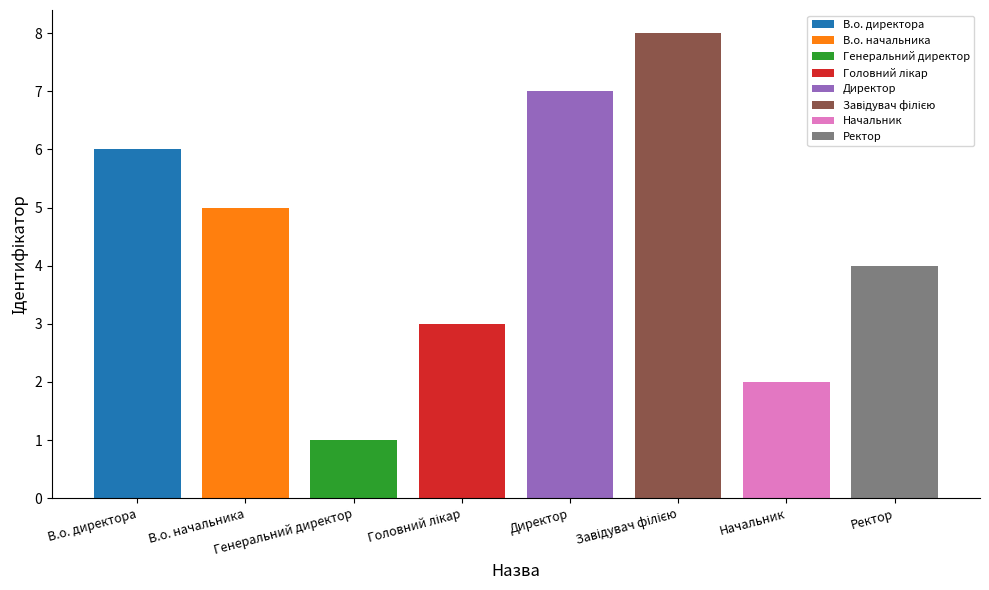

Reading left to right, list all the values displayed in this chart.

В.о. директора=6	В.о. начальника=5	Генеральний директор=1	Головний лікар=3	Директор=7	Завідувач філією=8	Начальник=2	Ректор=4